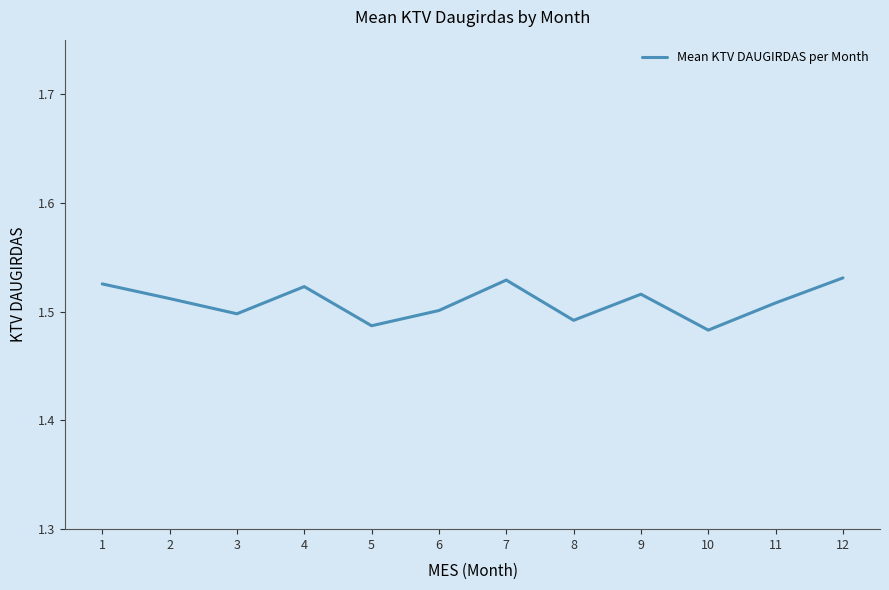

Is this an area chart (filled region under the line)?

No